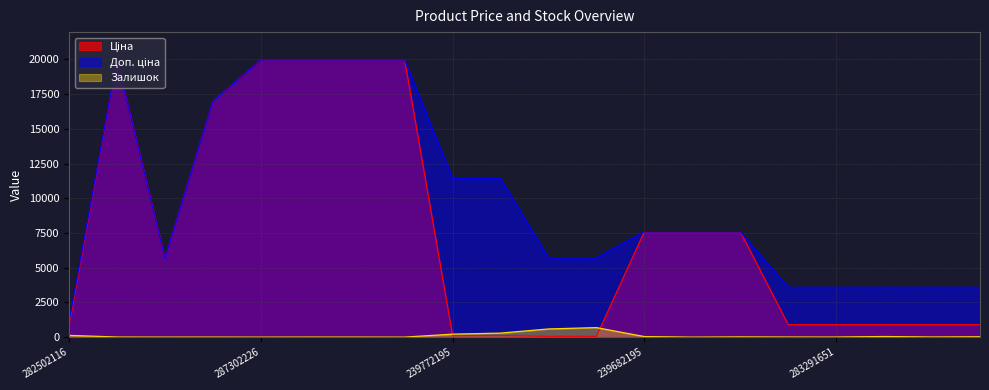

How many lines are shown in the chart?

3